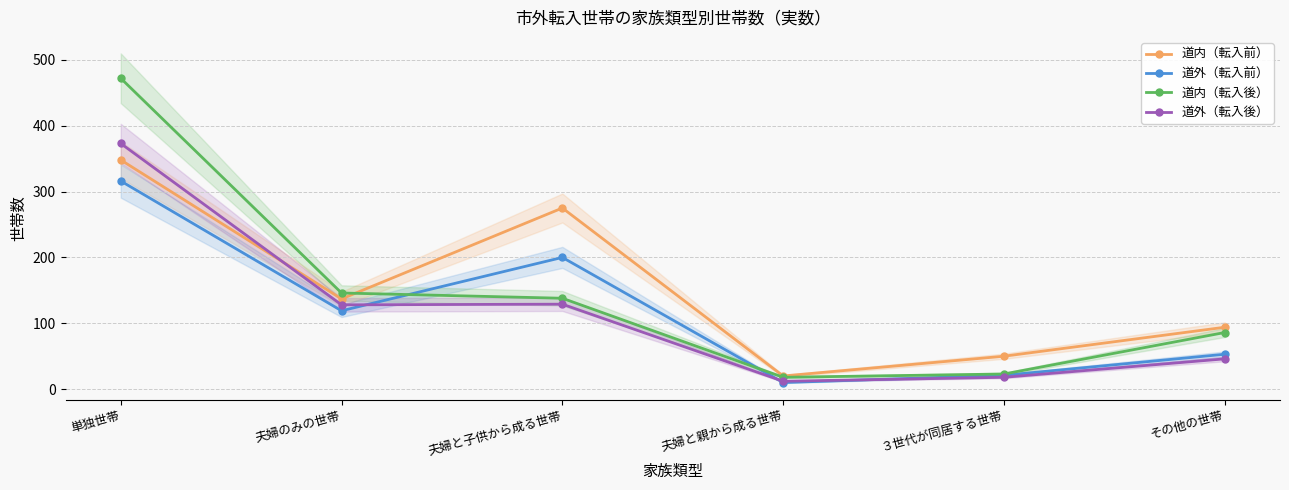

How many interior local valleys does the 道内（転入後） series have?

1